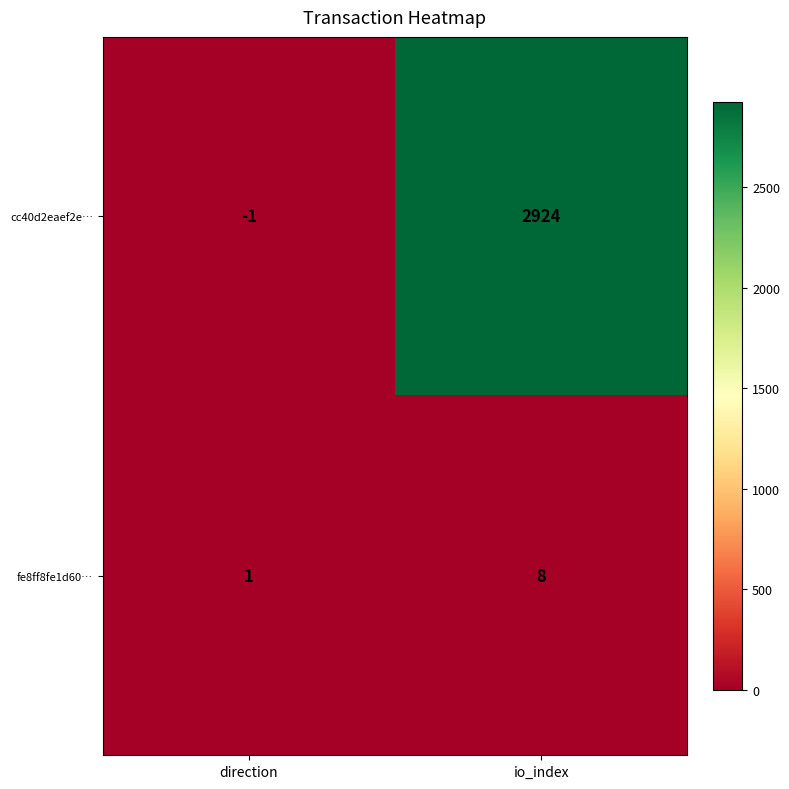

What is the difference between the cc40d2eaef2e… values at io_index and direction?

2925